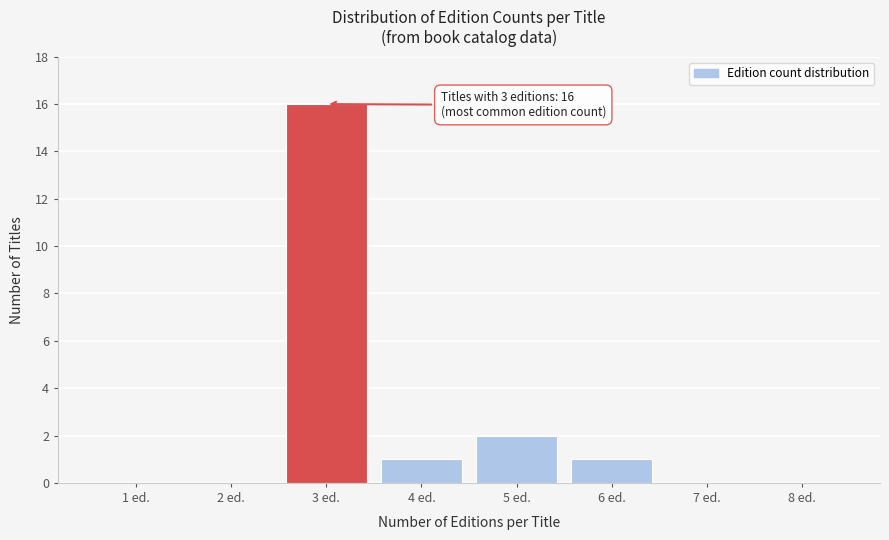

Reading left to right, what are all the values shown in this chart?

1 ed.=0	2 ed.=0	3 ed.=16	4 ed.=1	5 ed.=2	6 ed.=1	7 ed.=0	8 ed.=0